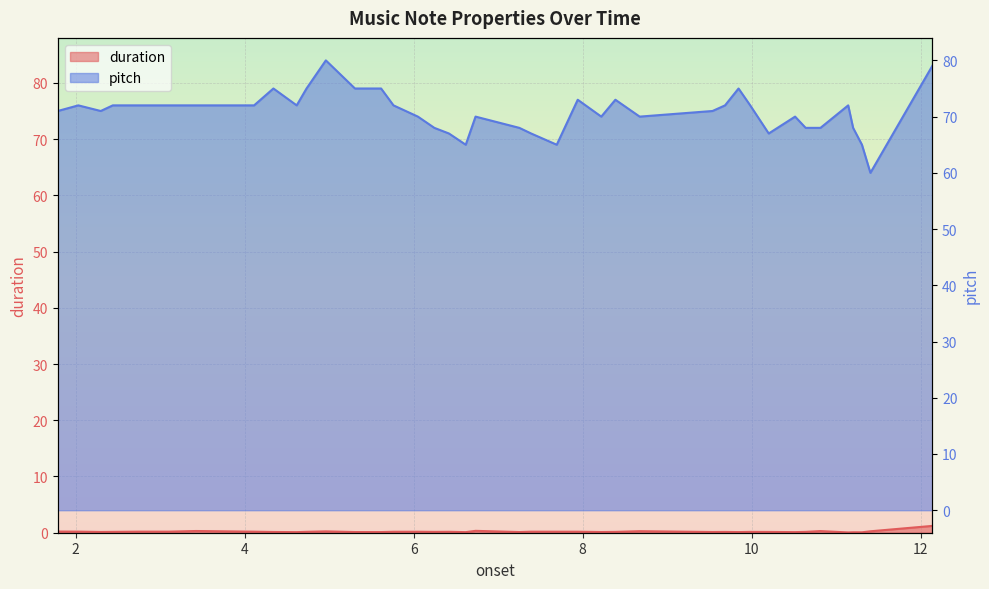

True or false: duration and pitch intersect in this chart.

False